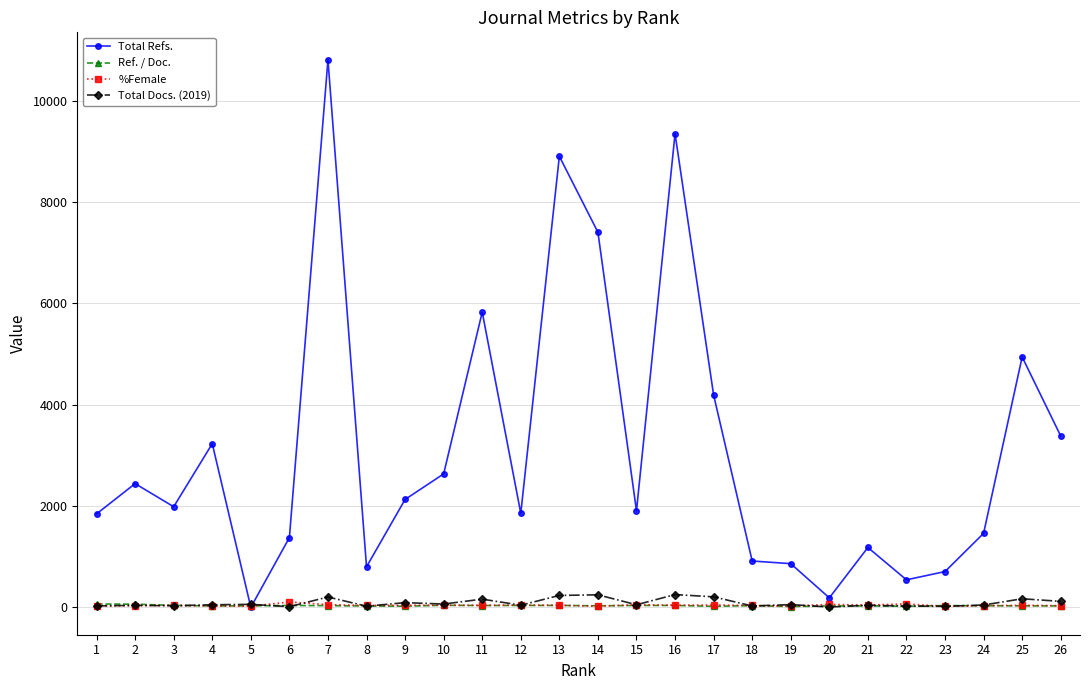

At which category is the sum across all series the highest?

7